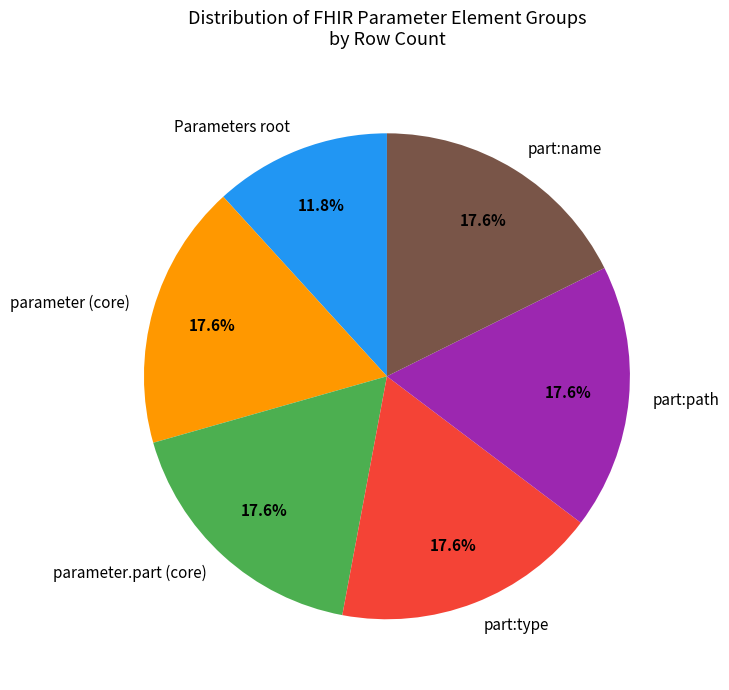

Between Parameters root and part:type, which is larger?

part:type